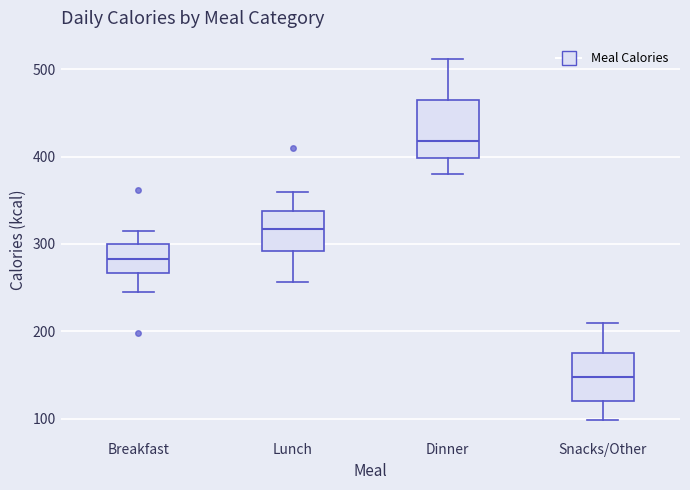

Where does the upper whisker of the box for Snacks/Other end on the y-axis? The values are not printed on the chart, so give them approximately, as read against the axis.

210